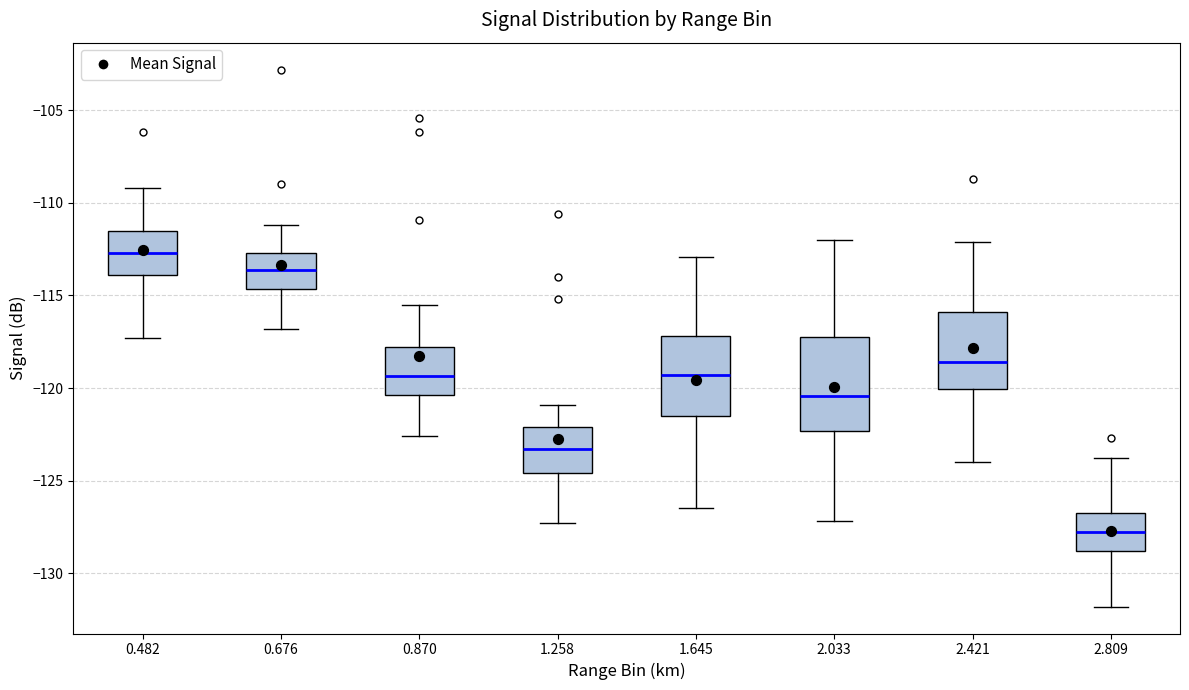

Reading left to right, read every box against the y-axis: the position of its median line, the range the box covers, and the ends of its whiskers. The values are not printed on the chart, so give them approximately, as read against the axis.

0.482: median -112.5, box -114.0 to -111.5, whiskers -117.5 to -109.0
0.676: median -113.5, box -114.5 to -112.5, whiskers -117.0 to -111.0
0.870: median -119.5, box -120.5 to -118.0, whiskers -122.5 to -115.5
1.258: median -123.5, box -124.5 to -122.0, whiskers -127.5 to -121.0
1.645: median -119.5, box -121.5 to -117.0, whiskers -126.5 to -113.0
2.033: median -120.5, box -122.5 to -117.0, whiskers -127.0 to -112.0
2.421: median -118.5, box -120.0 to -116.0, whiskers -124.0 to -112.0
2.809: median -127.5, box -129.0 to -126.5, whiskers -132.0 to -124.0